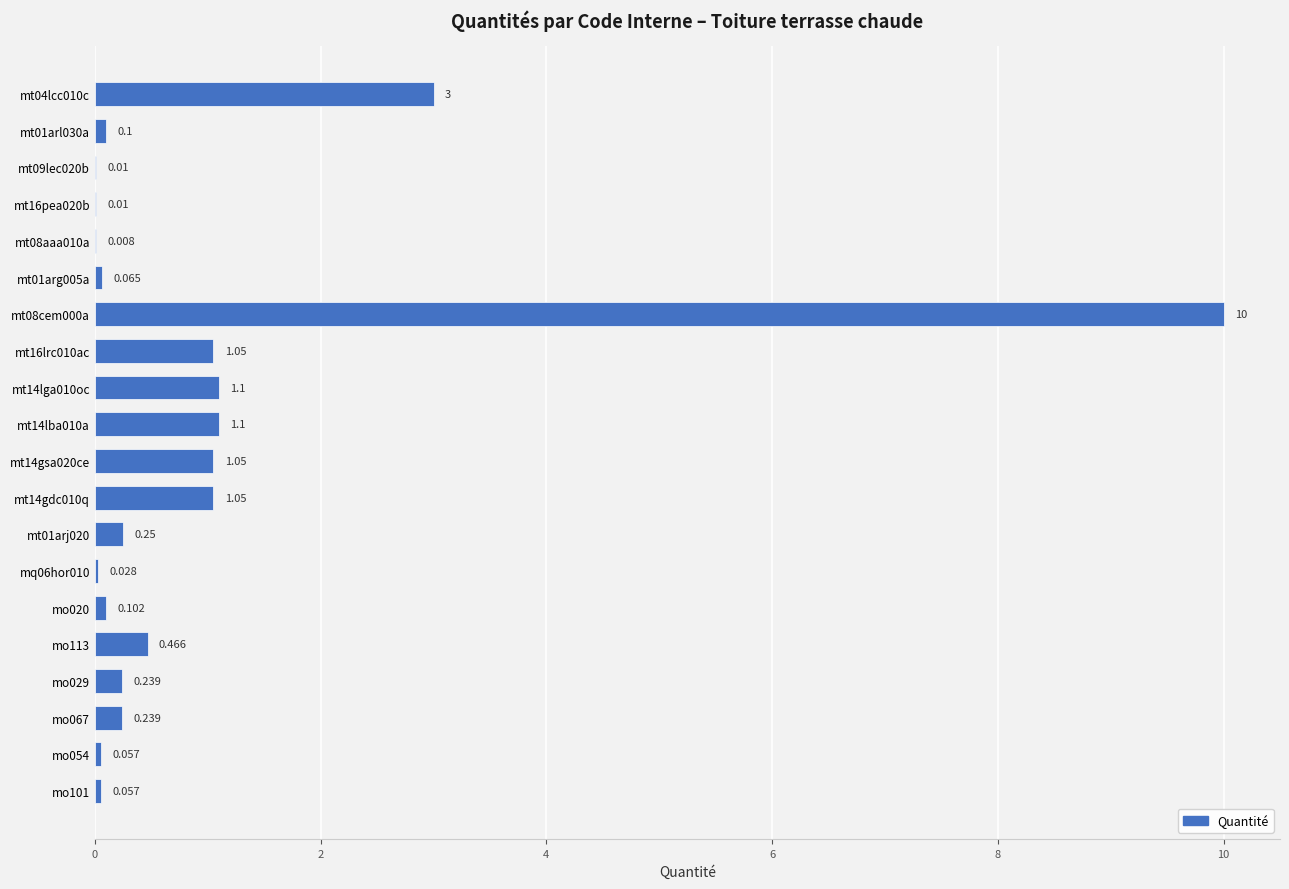

How many data points does each series have?

20